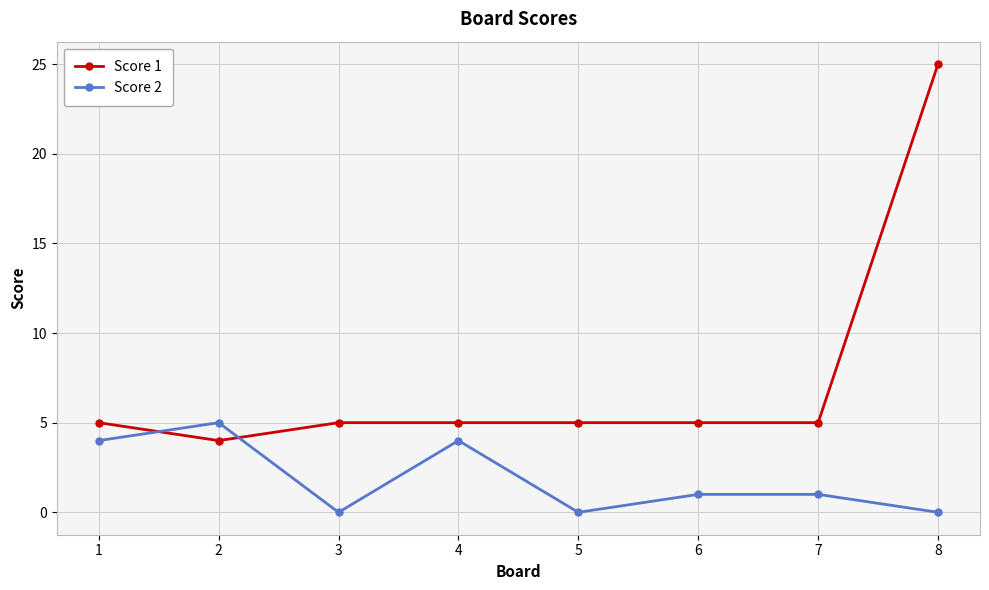

Does the chart display data point markers on the line(s)?

Yes